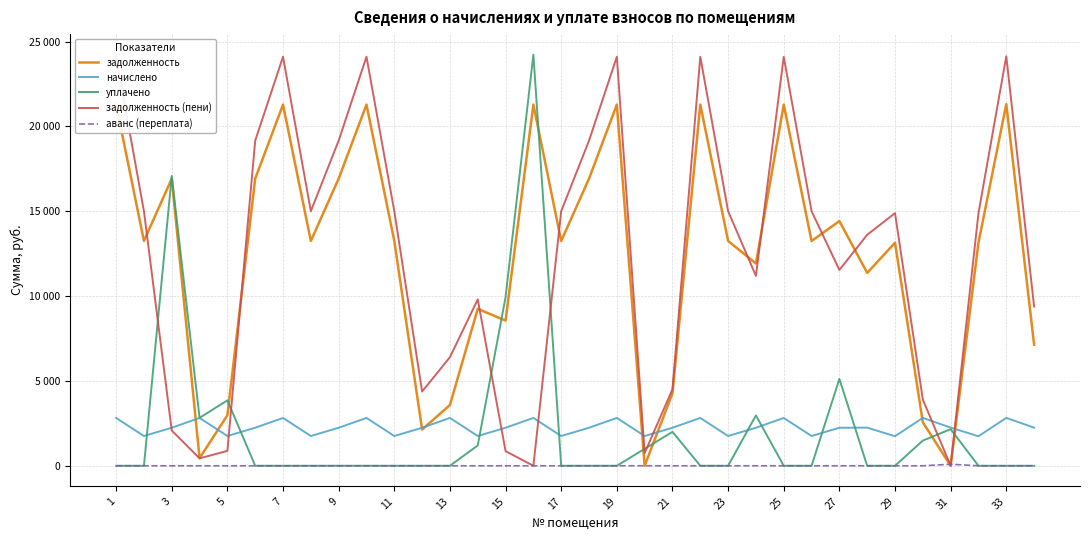

Does the chart have visible grid lines?

Yes